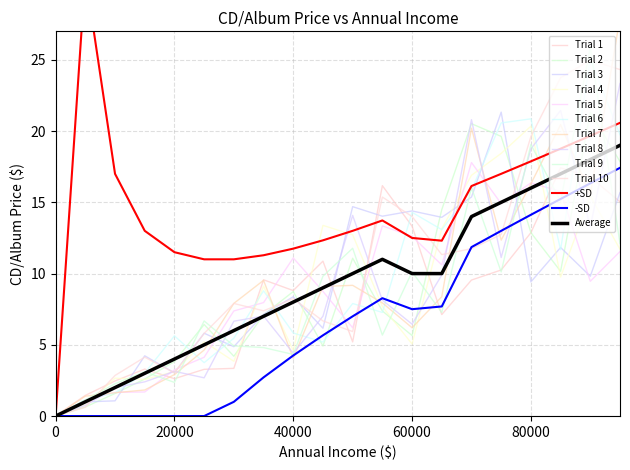

True or false: Price as Percent of Average Income (x1e-4) and CD Album Price for Average Consumer cross at least once.

False